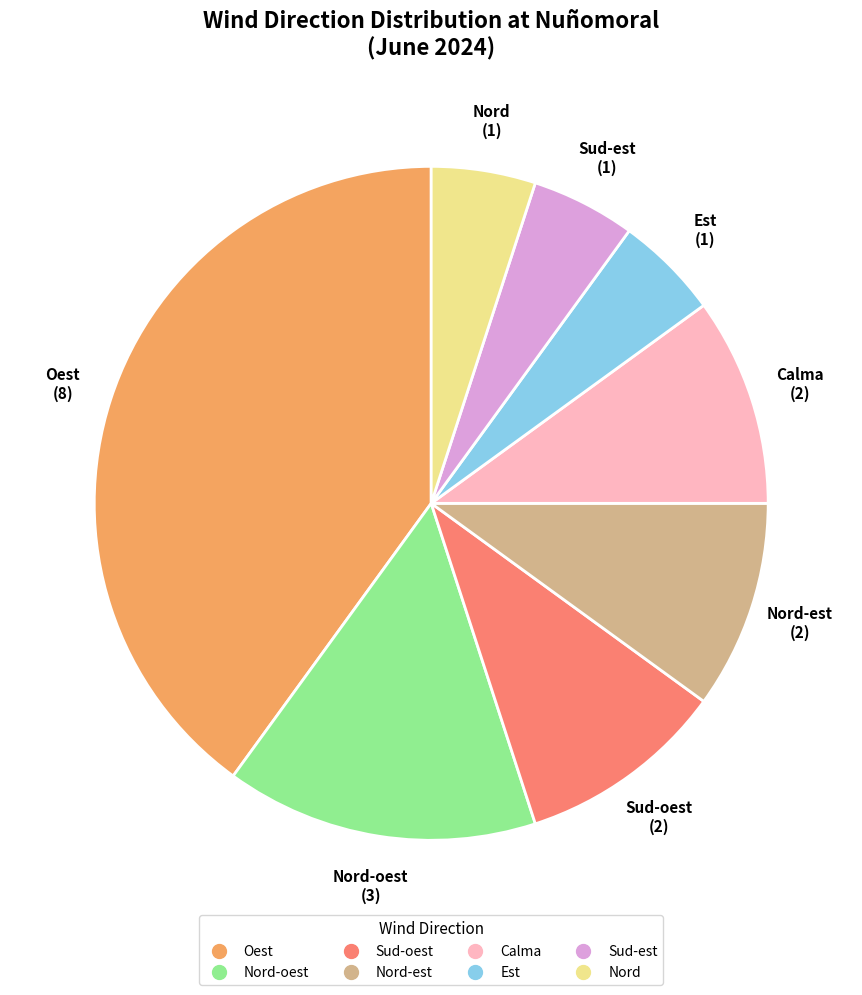

Is there any slice that represents more than half of the pie?

No